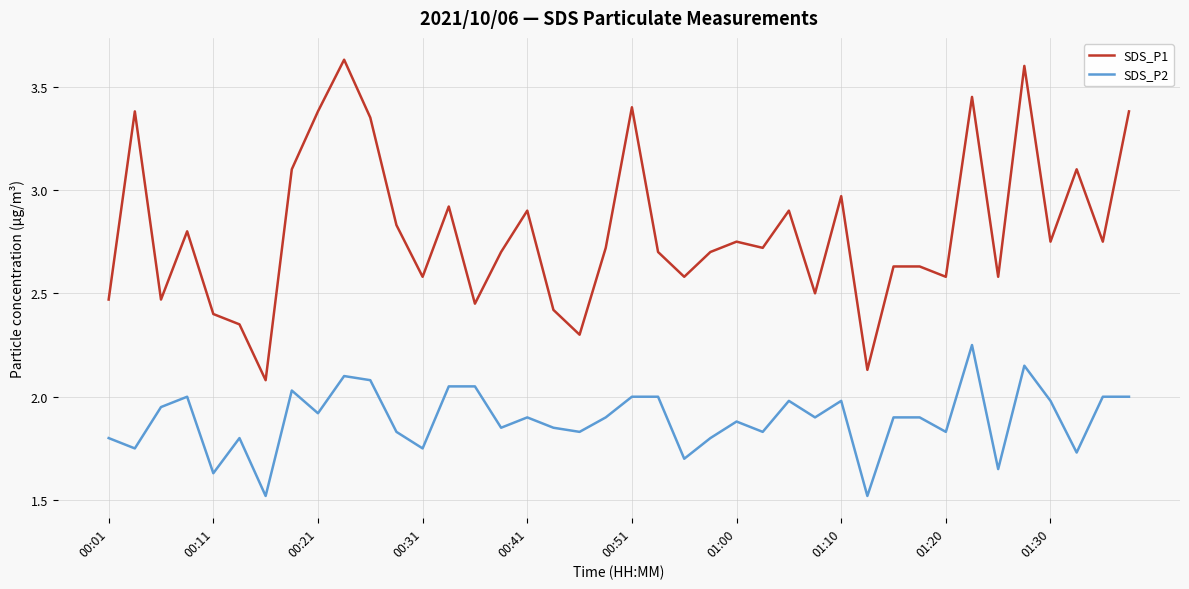

Which series has the largest range (max minus min)?

SDS_P1